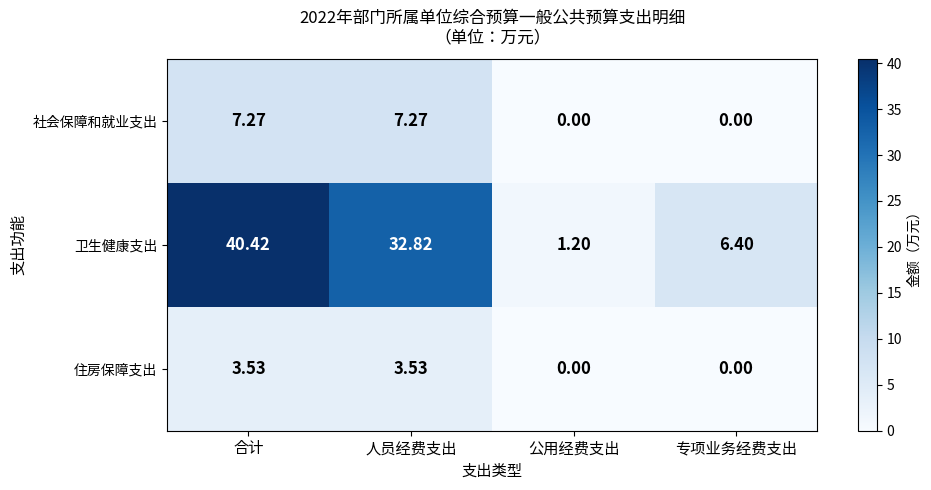

Rank the series by their maximum value, from highest to lowest.

卫生健康支出, 社会保障和就业支出, 住房保障支出